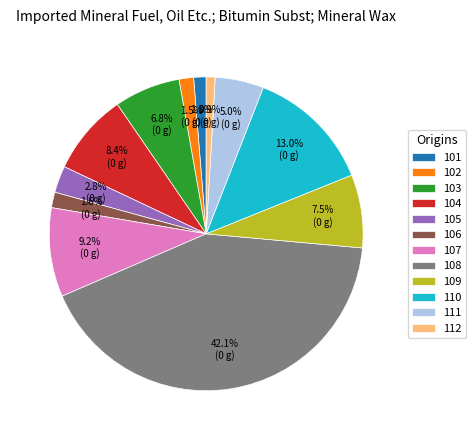

Combined, what portion of the pie is 103 and 101?

8.1%